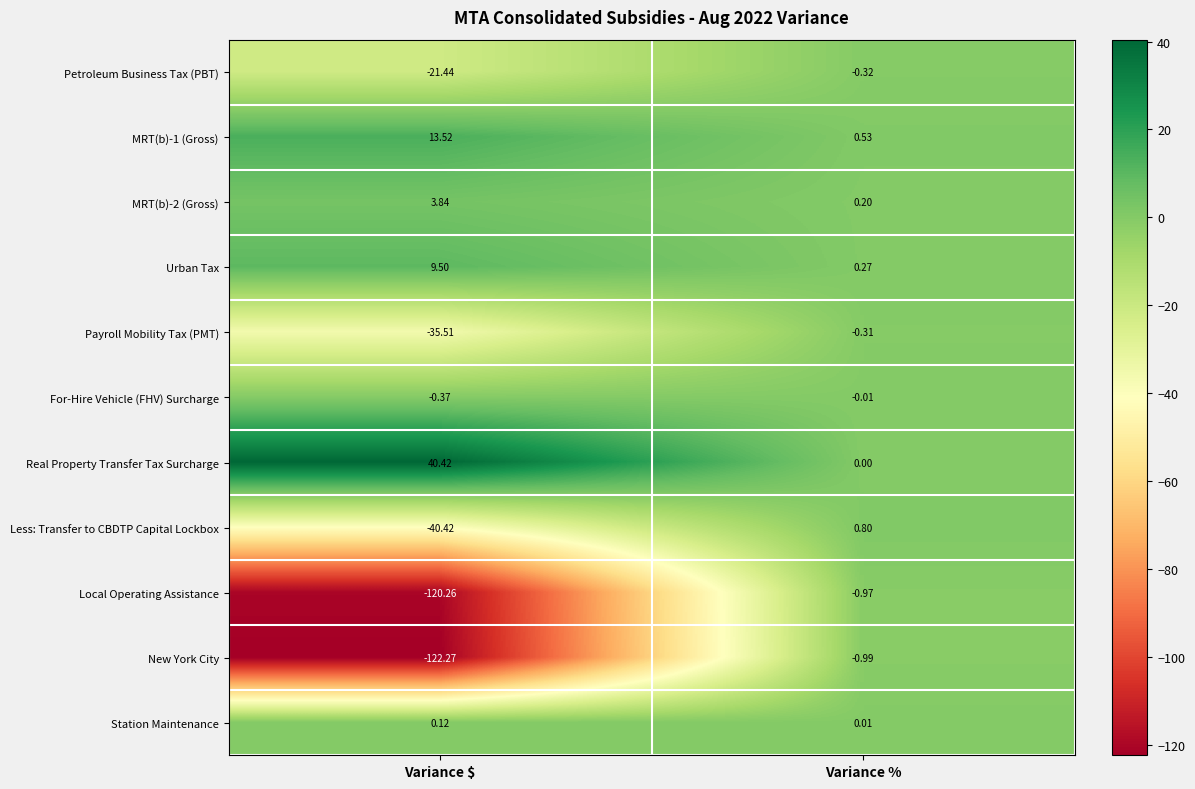

Is the value of Real Property Transfer Tax Surcharge at Variance % greater than the value of For-Hire Vehicle (FHV) Surcharge at Variance %?

Yes